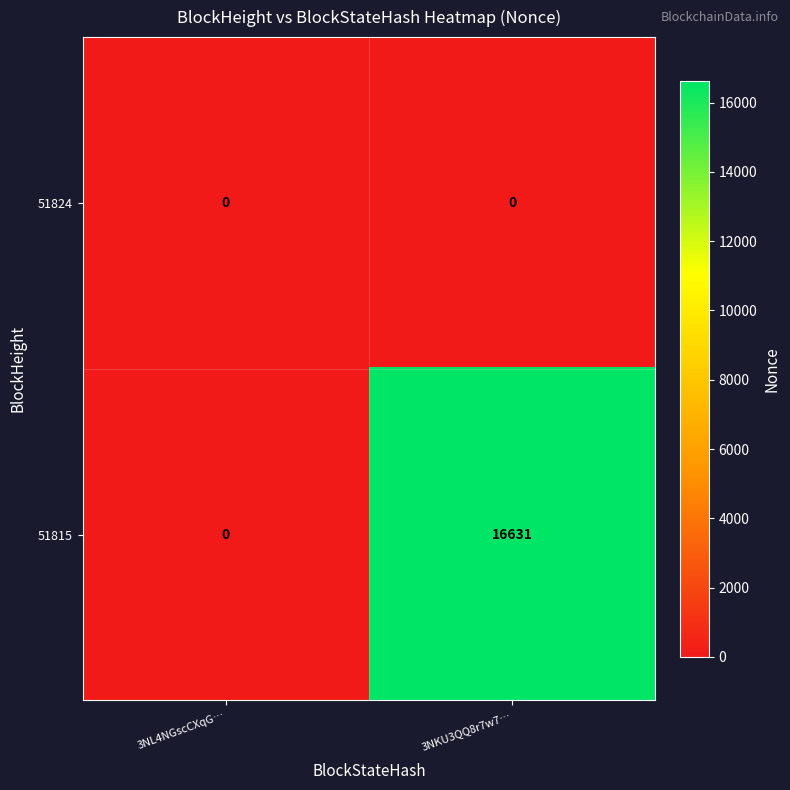

At which category is the sum across all series the highest?

3NKU3QQ8r7w7…